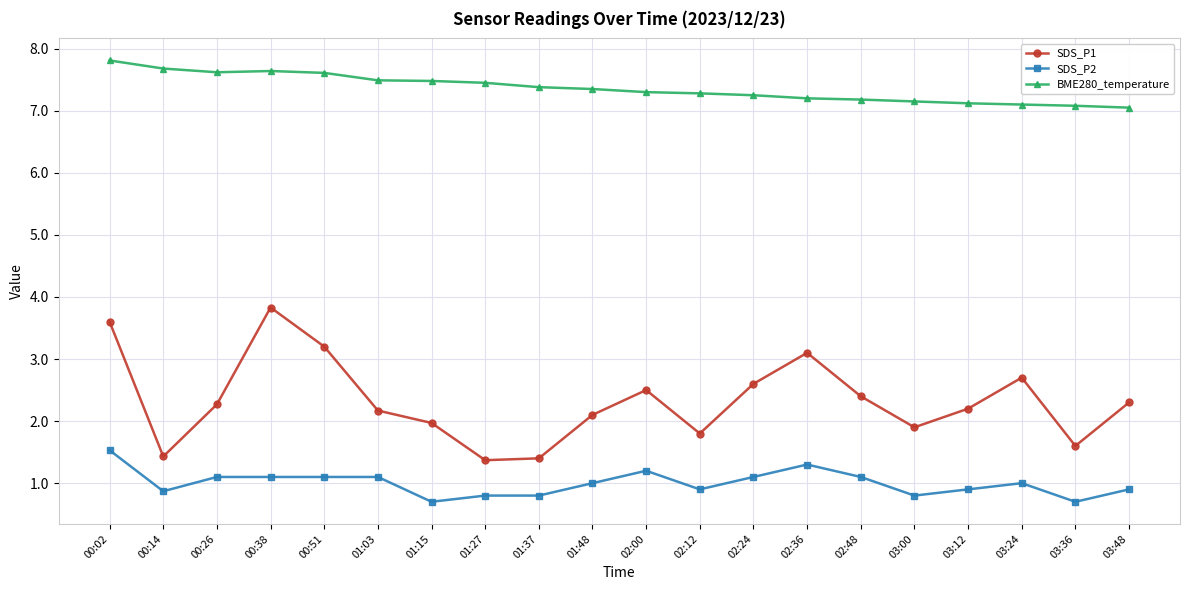

Is the value of BME280_temperature at 02:12 greater than the value of SDS_P2 at 00:14?

Yes